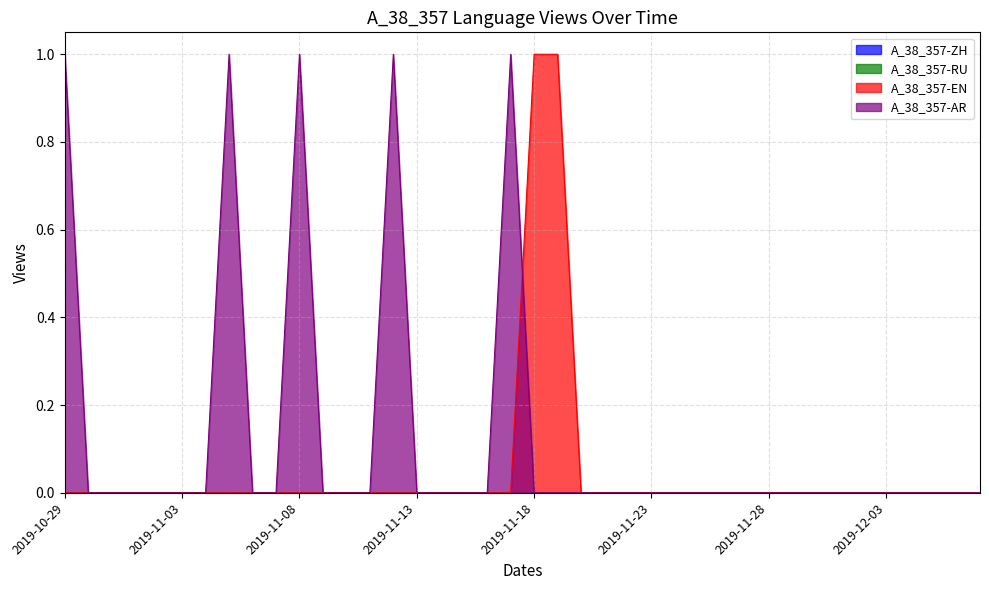

Which has a higher value, 2019-12-03 or 2019-12-02?

2019-12-03